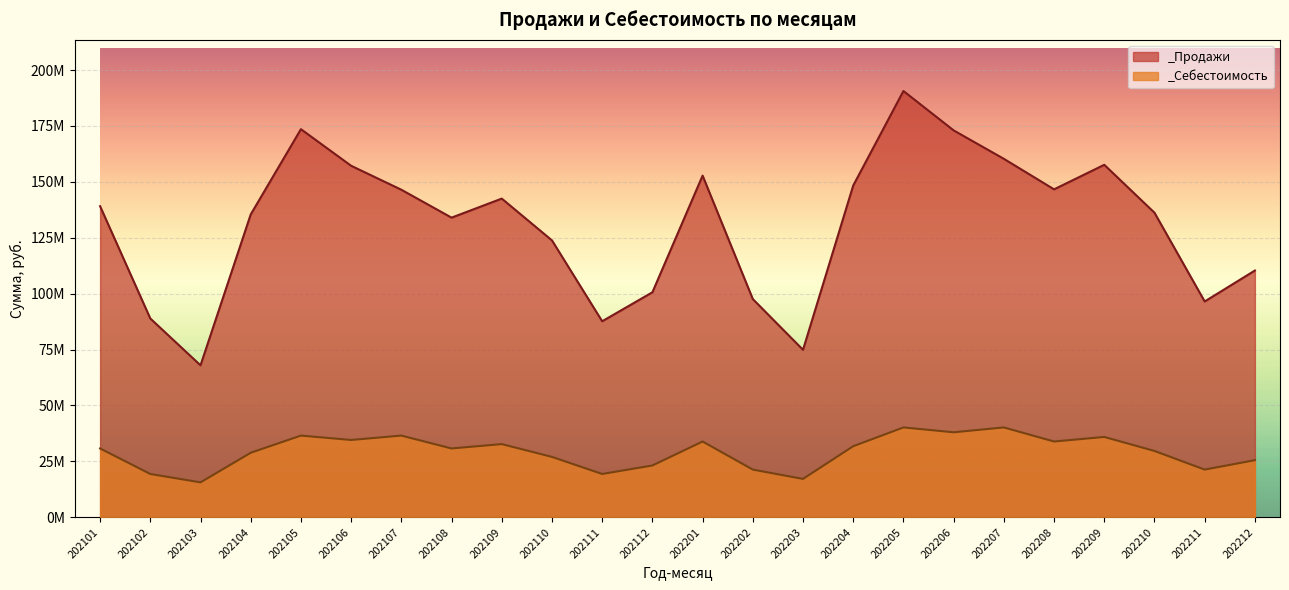

List the series in order of their peak value, highest first.

_Продажи, _Себестоимость